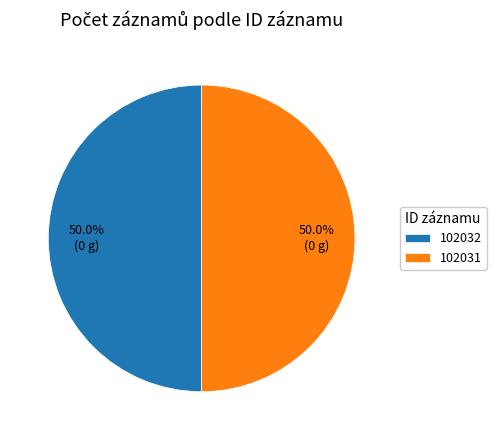

To the nearest percent, what percentage of the pie is 102031?

50%